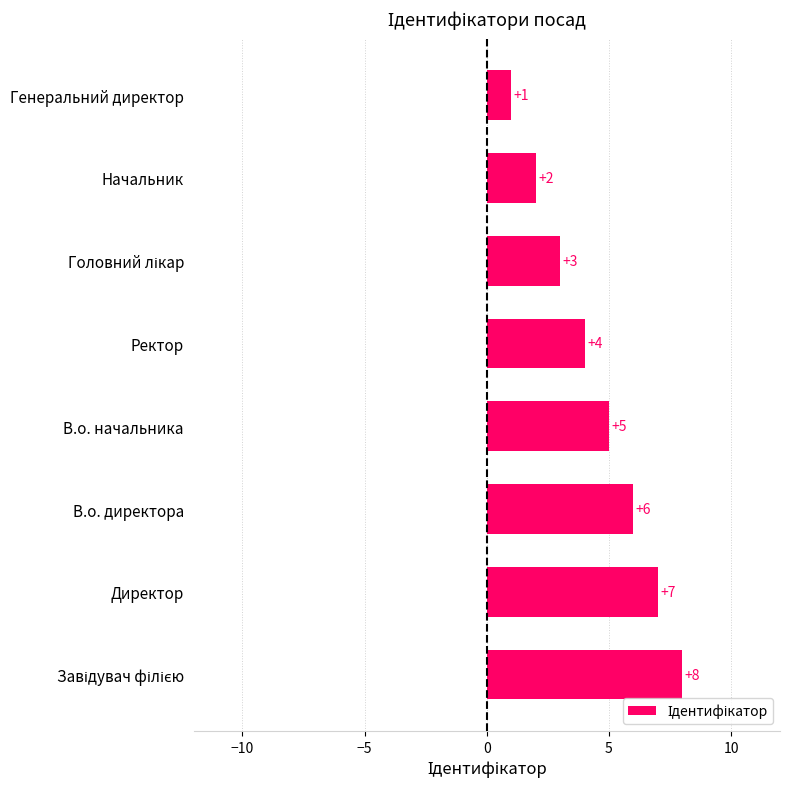

Is it true that the value at В.о. директора is 6?

True